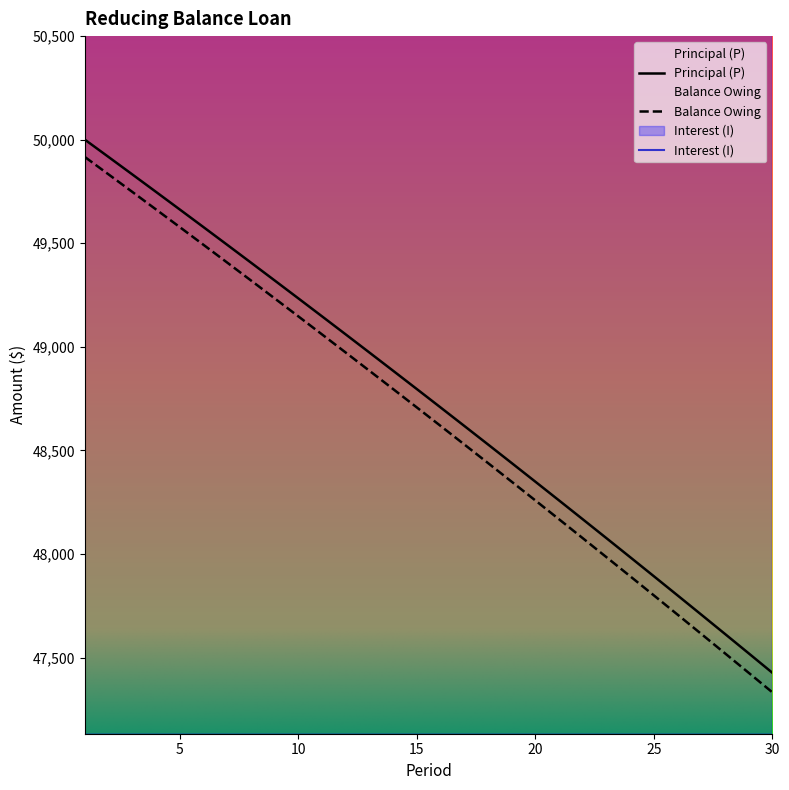

Between 22 and 30, which series saw the biggest shift?

Principal (P)